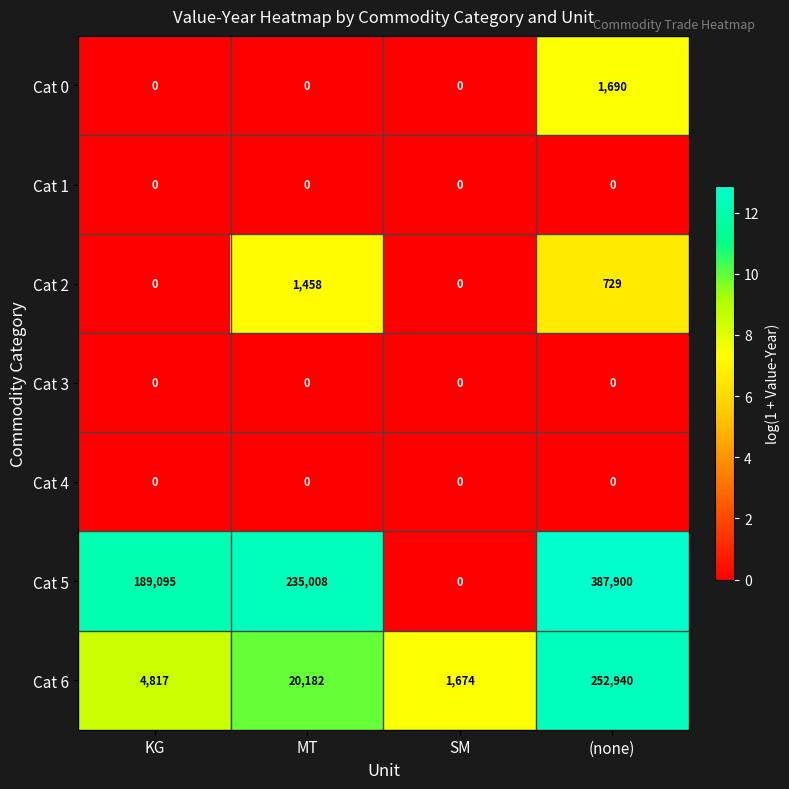

What is the total value across all series at (none)?

643259